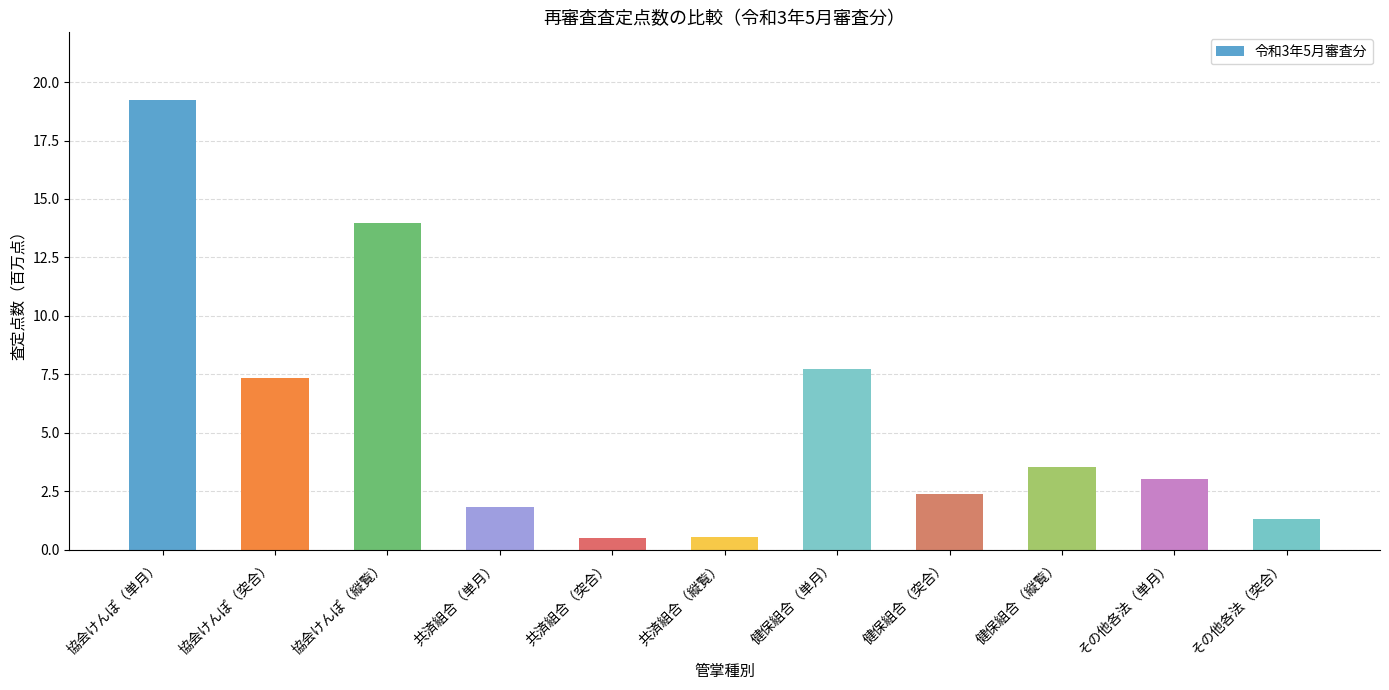

At which category does the chart reach its peak across all series?

協会けんぽ（単月）